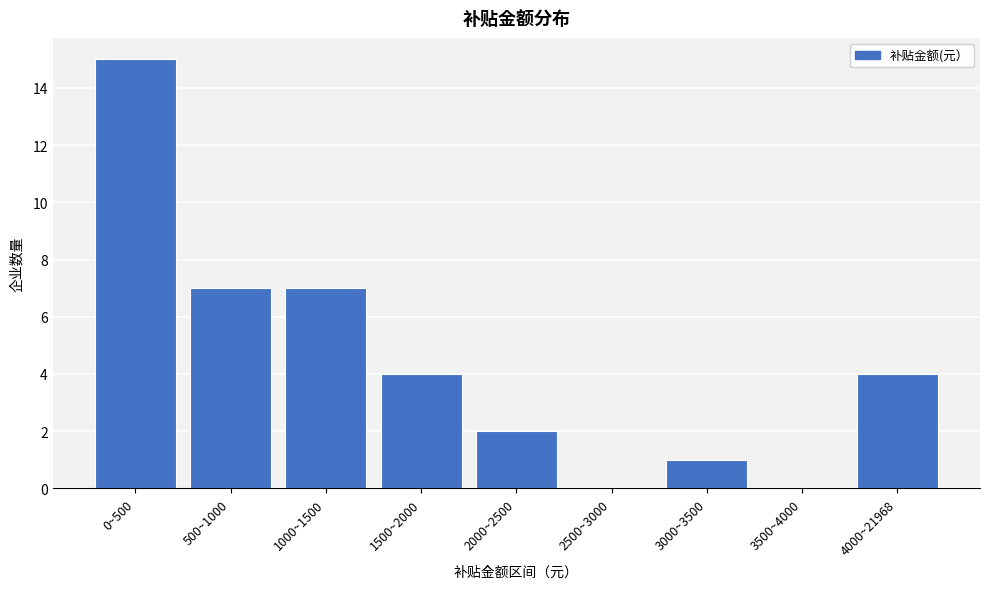

Reading left to right, what are all the values shown in this chart?

0~500=15	500~1000=7	1000~1500=7	1500~2000=4	2000~2500=2	2500~3000=0	3000~3500=1	3500~4000=0	4000~21968=4